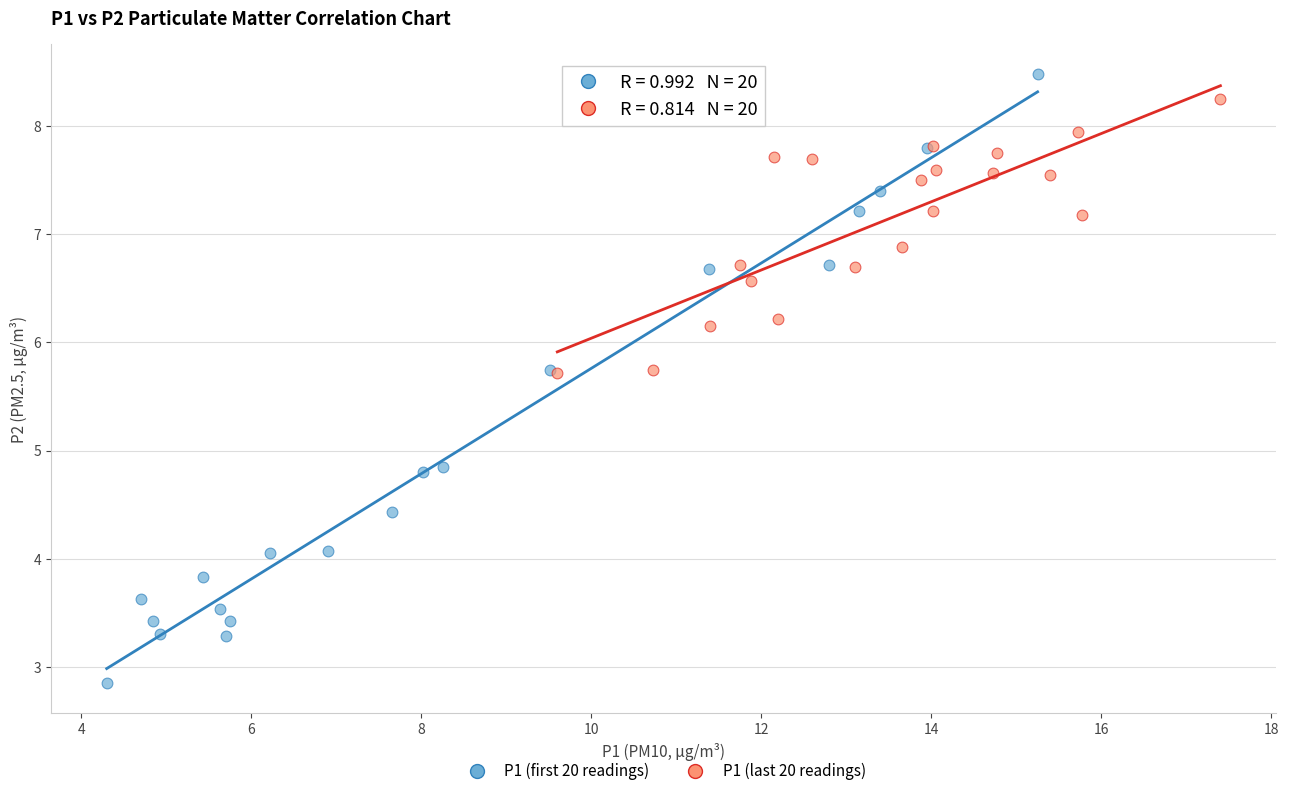

Which series reaches the minimum Y coordinate?

P1 (first 20 readings)